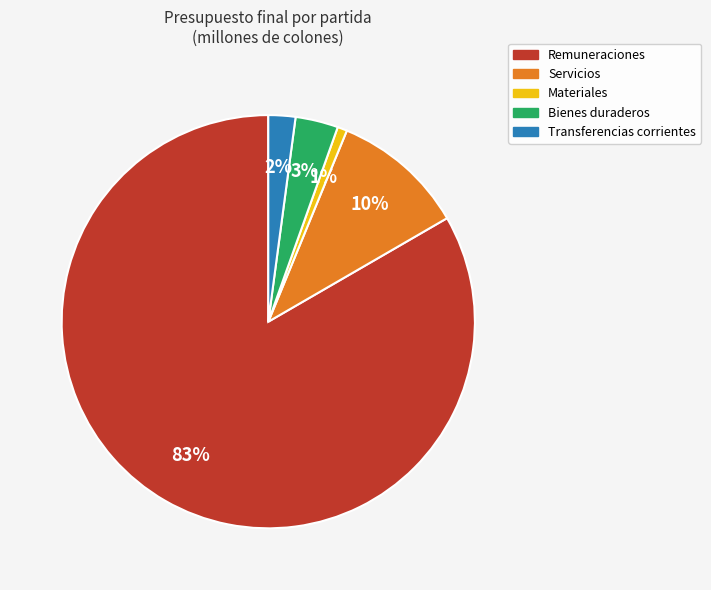

How many slices are in this pie chart?

5